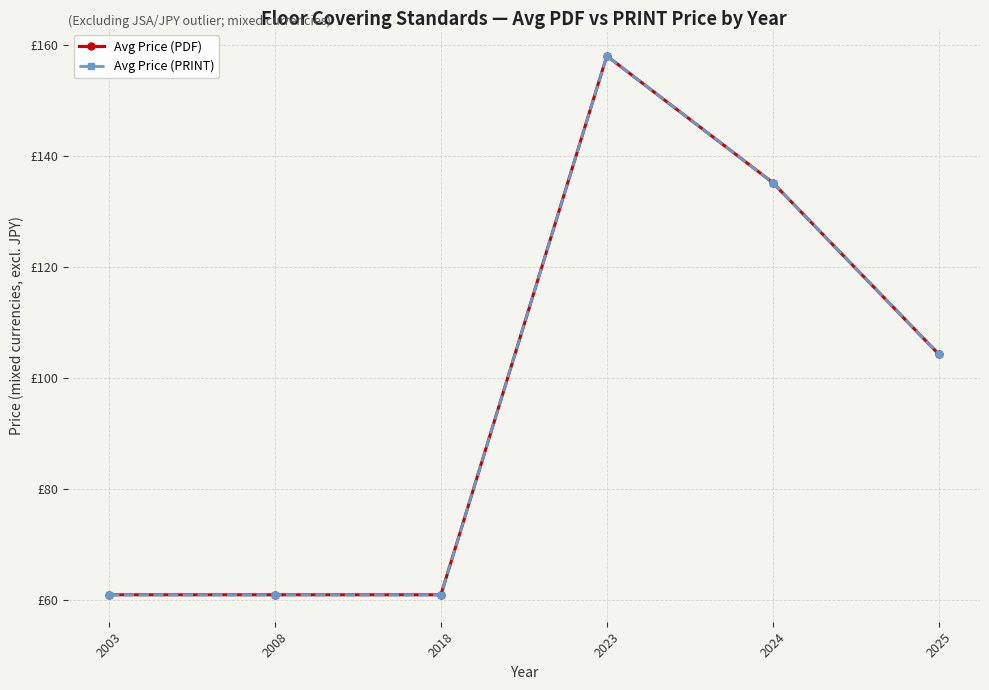

True or false: Avg Price (PDF) and Avg Price (PRINT) intersect in this chart.

False